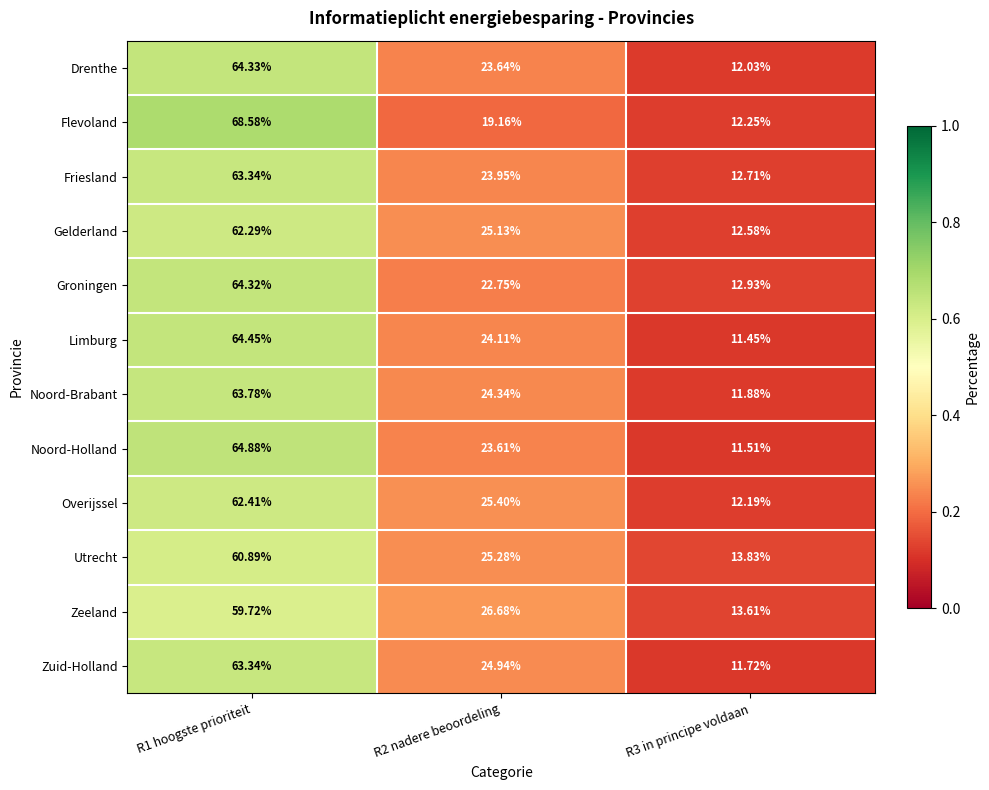

Is the value of Drenthe at R2 nadere beoordeling greater than the value of Zuid-Holland at R1 hoogste prioriteit?

No